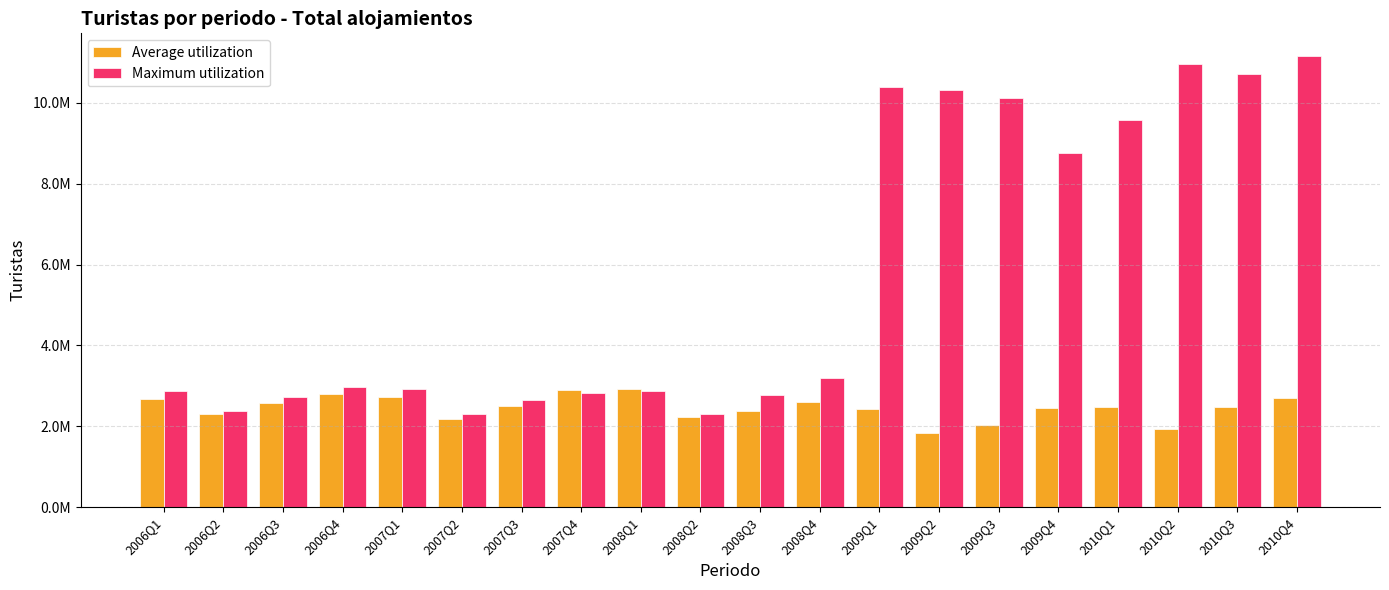

Which category has the highest value in the Maximum utilization series?

2010Q4